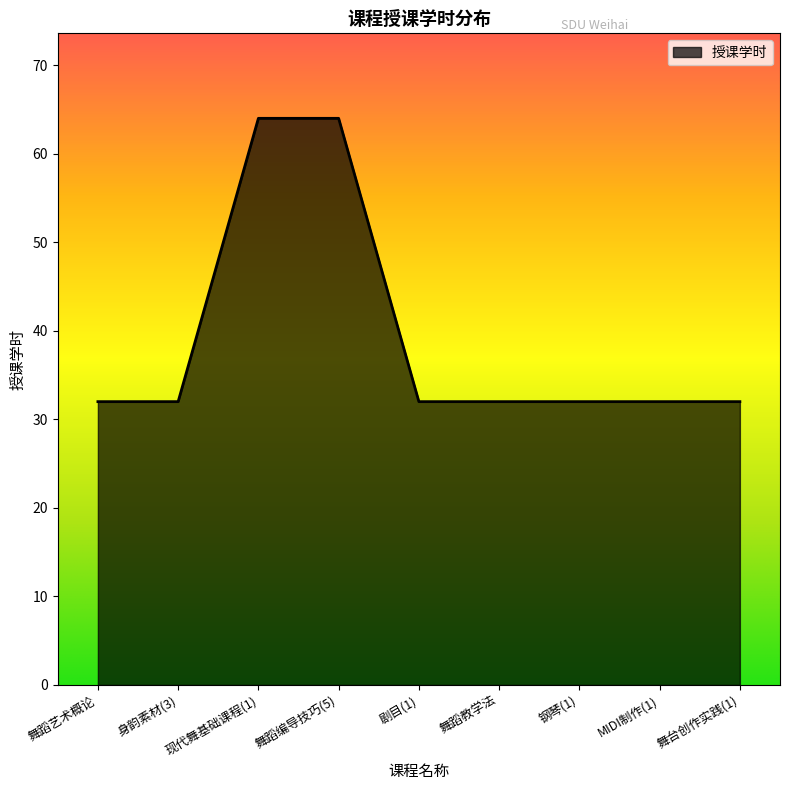

What is the change in value from 舞蹈艺术概论 to 舞蹈编导技巧(5)?

+32